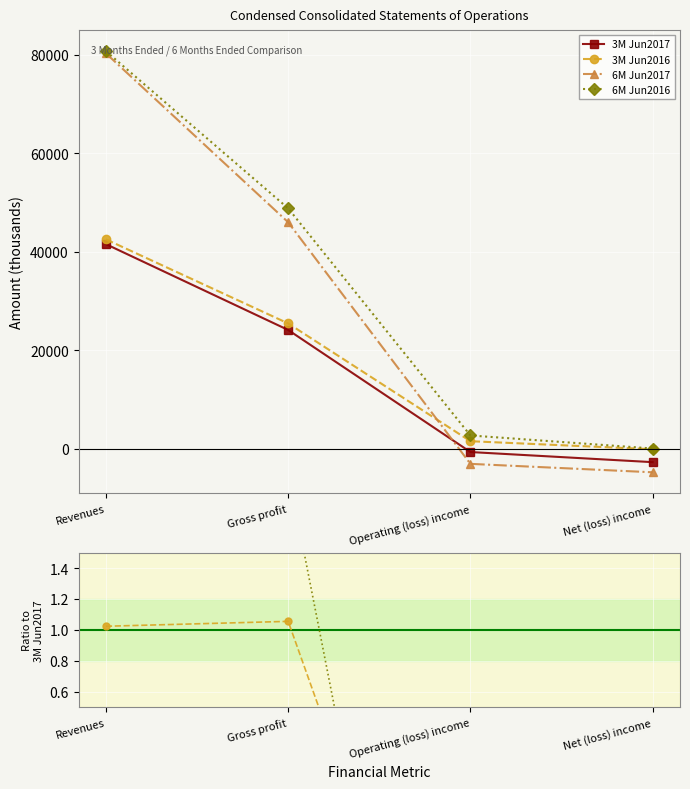

Is it true that 3M Jun2016 equals 0.4 at Gross profit?

False